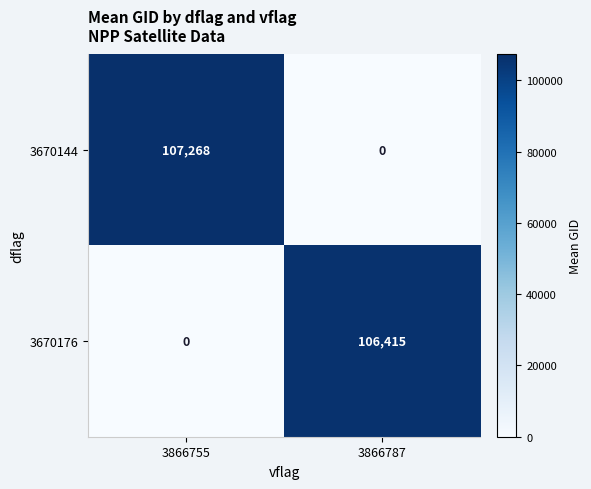

Rank the series by their average value, from highest to lowest.

3670144, 3670176